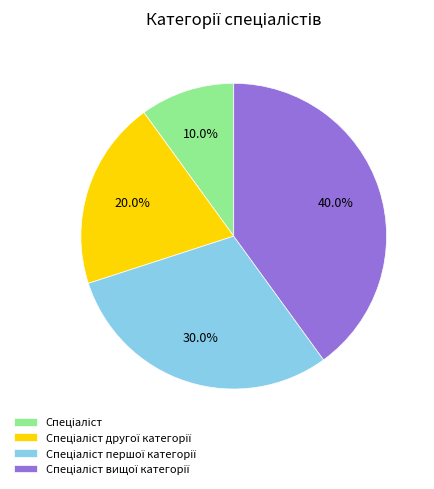

Is there a majority slice in this chart?

No